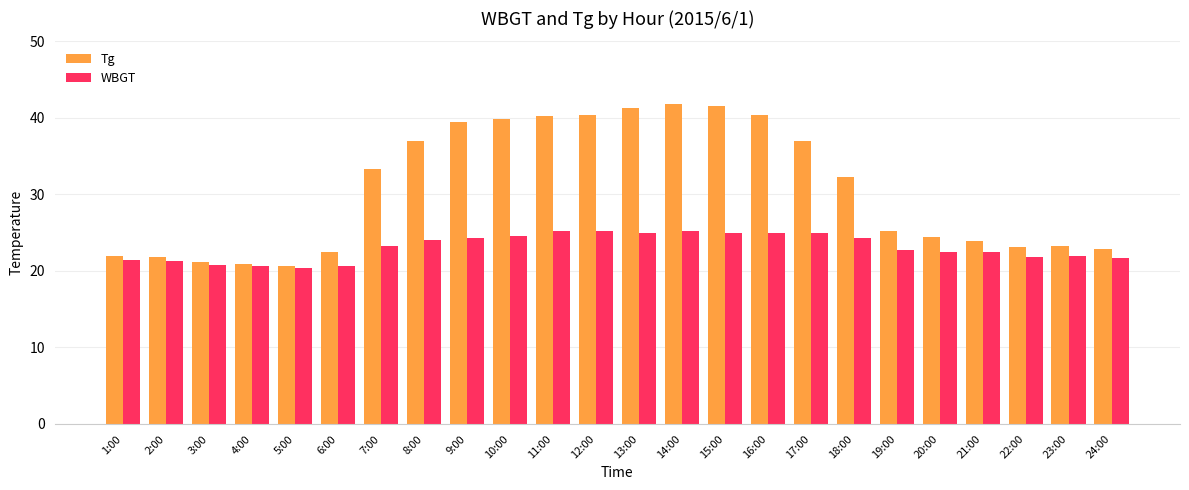

What is the difference between the WBGT values at 7:00 and 12:00?

2.0